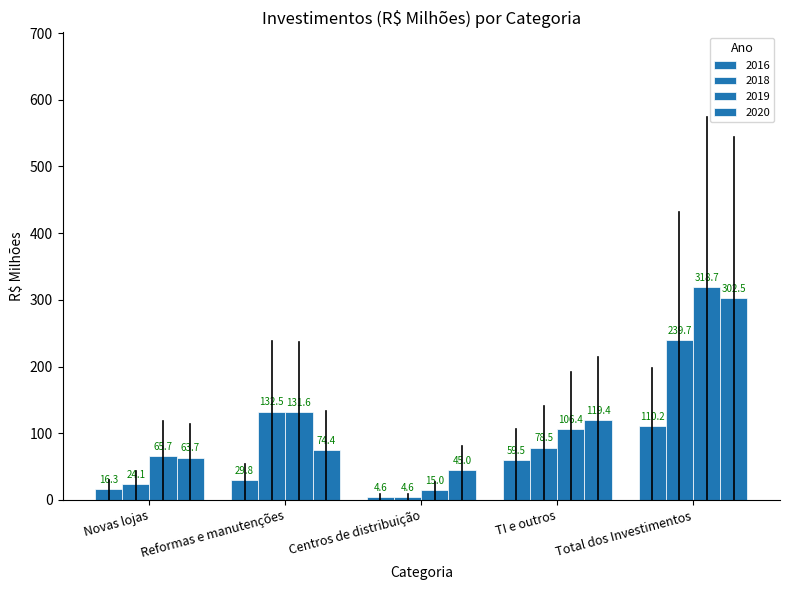

Are the bars grouped side by side (vs. stacked)?

Yes